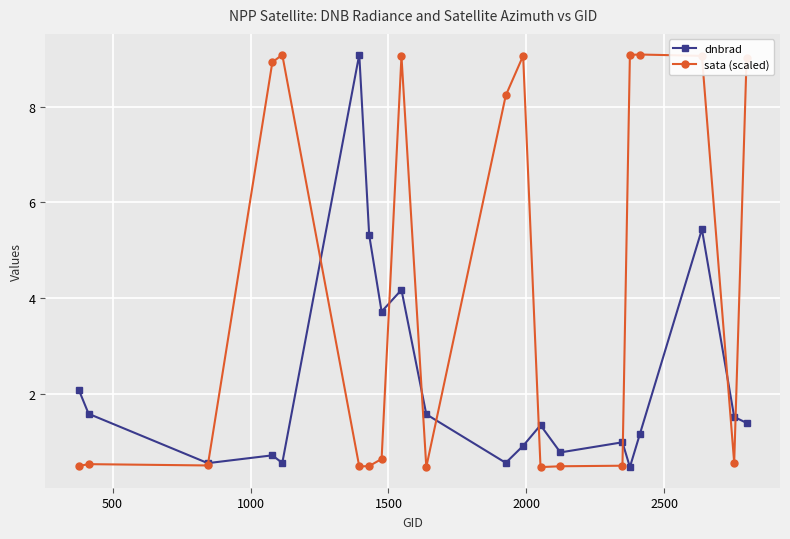

What is the value of the dnbrad point at the 3rd from the left?

0.5